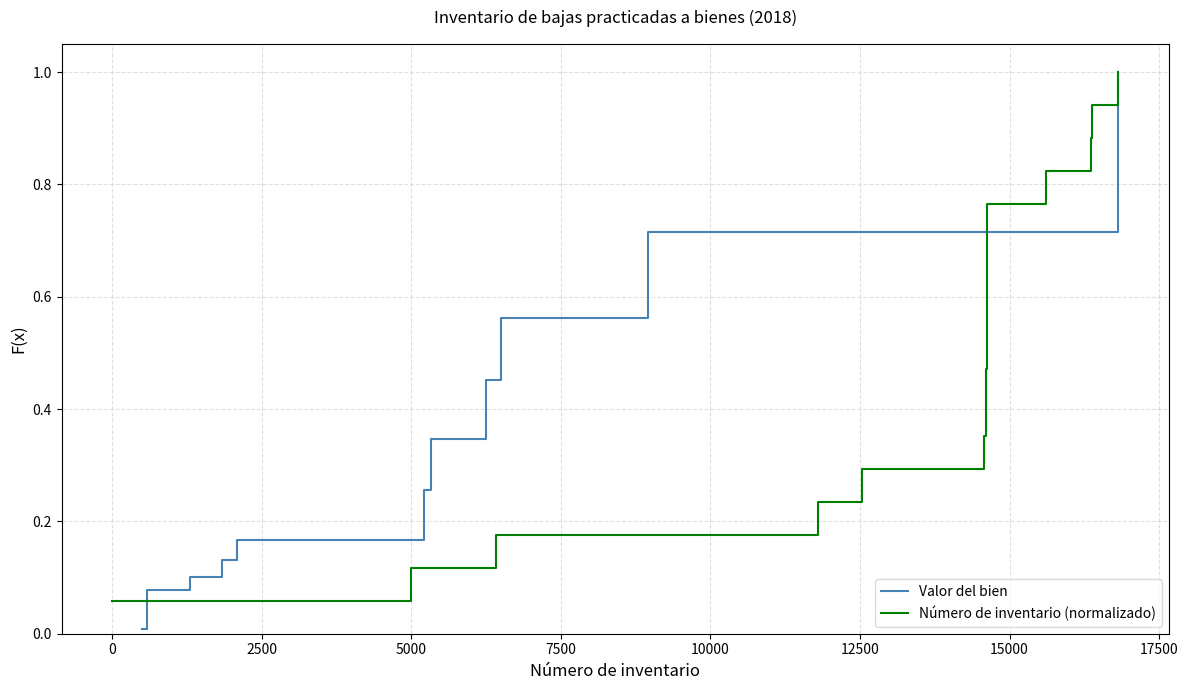

True or false: Valor del bien has more than 0 points higher than both neighbors.

False